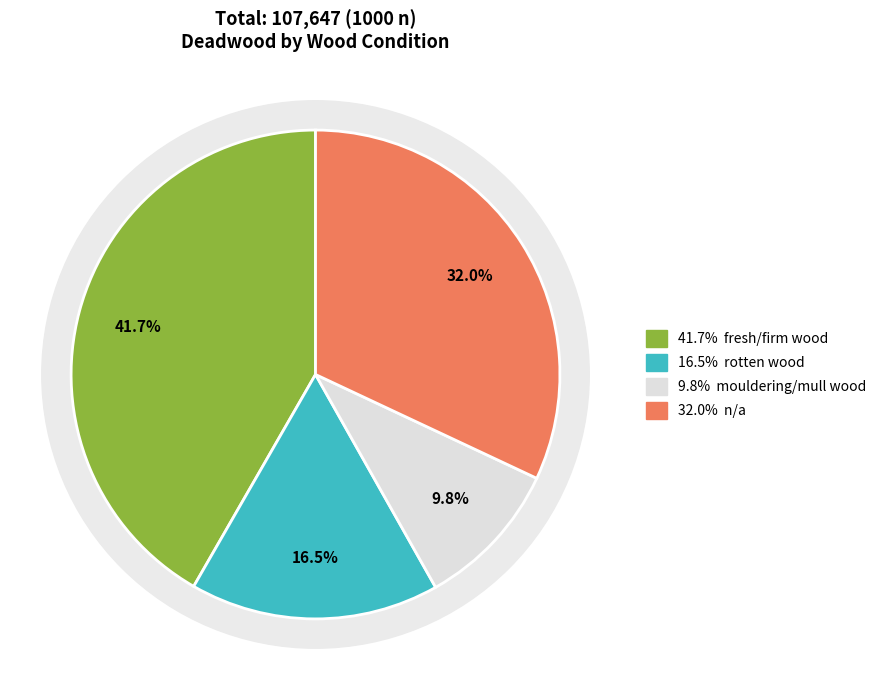

How many slices are in this pie chart?

4